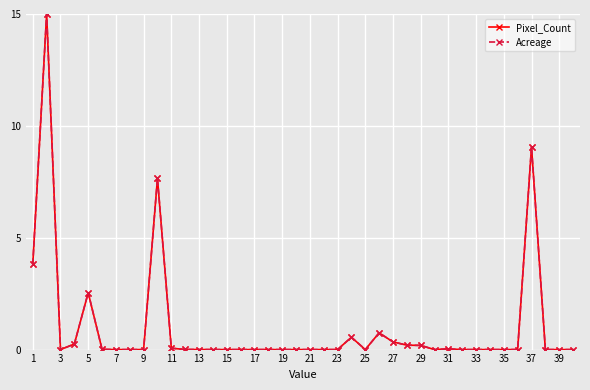

True or false: Acreage and Pixel_Count intersect in this chart.

False